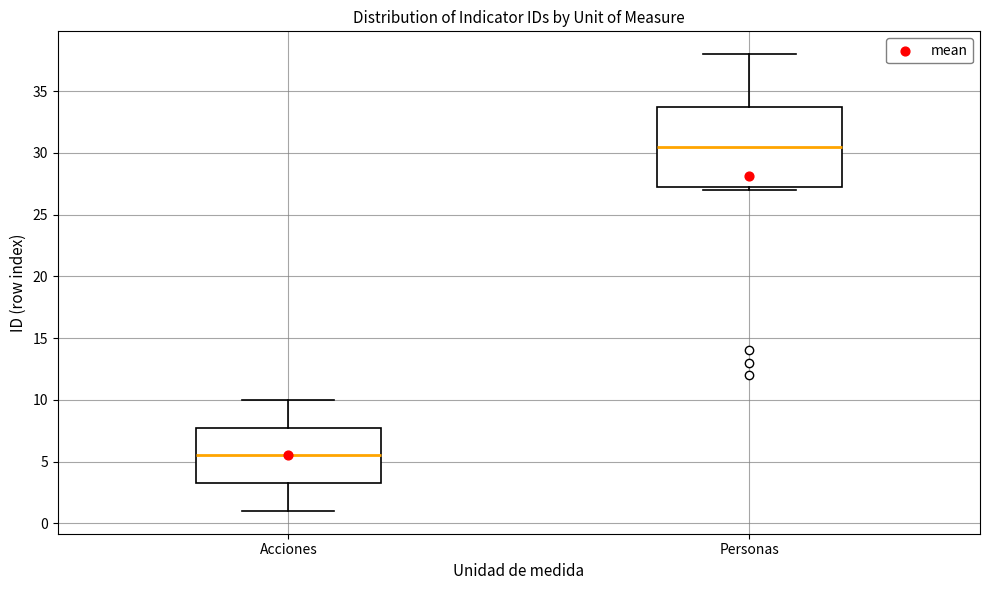

Reading left to right, transcribe this box plot: for each box, give where its median line is, the range the box spans, and where its two whiskers end, as read against the y-axis. The values are not printed on the chart, so give them approximately, as read against the axis.

Acciones: median 5.5, box 3.5 to 8.0, whiskers 1.0 to 10.0
Personas: median 30.5, box 27.5 to 34.0, whiskers 27.0 to 38.0